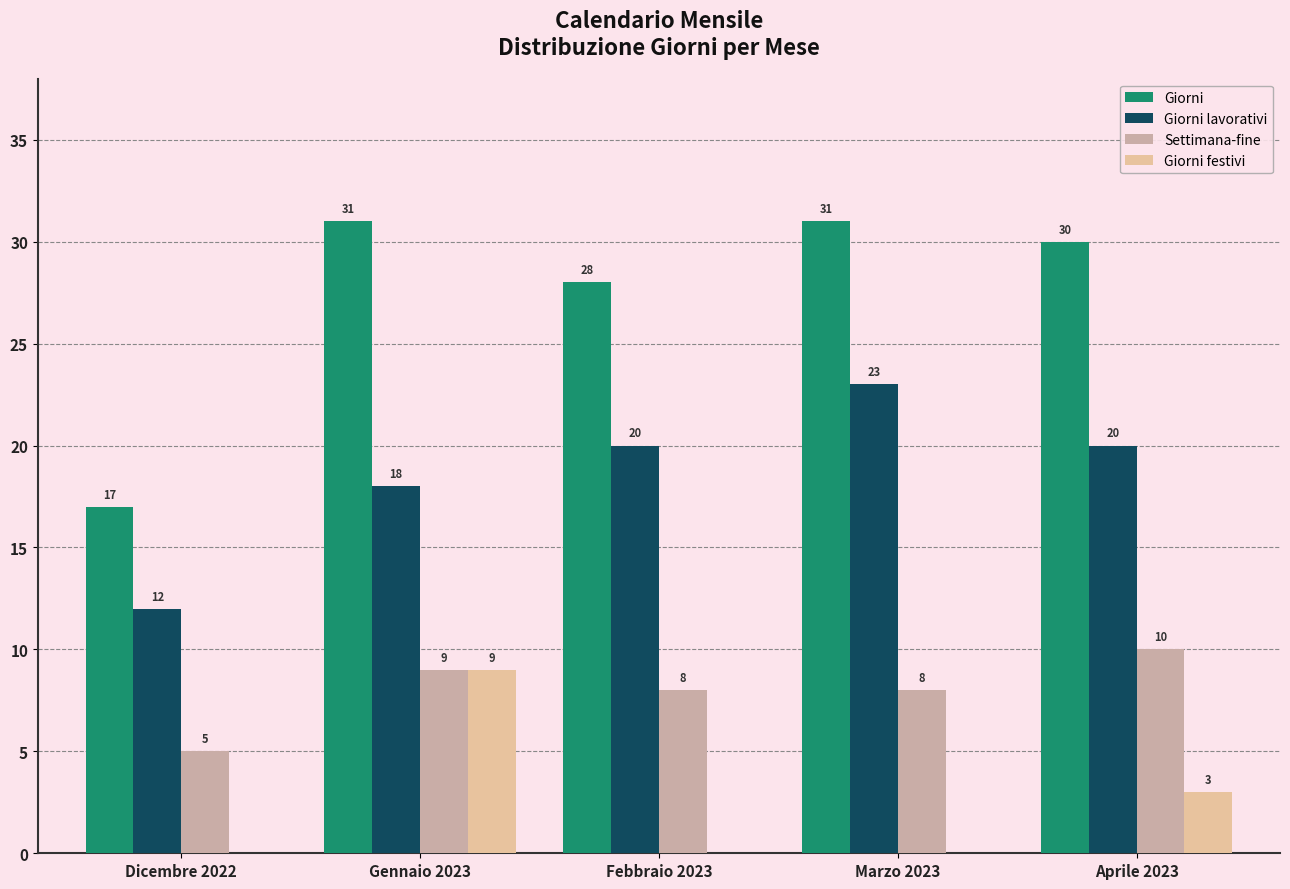

How many groups of bars are there?

5